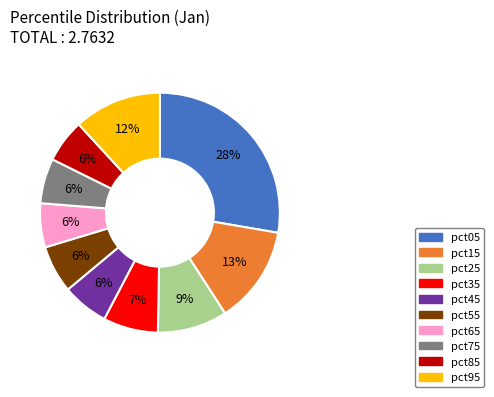

Which category has the biggest portion of the pie?

pct05